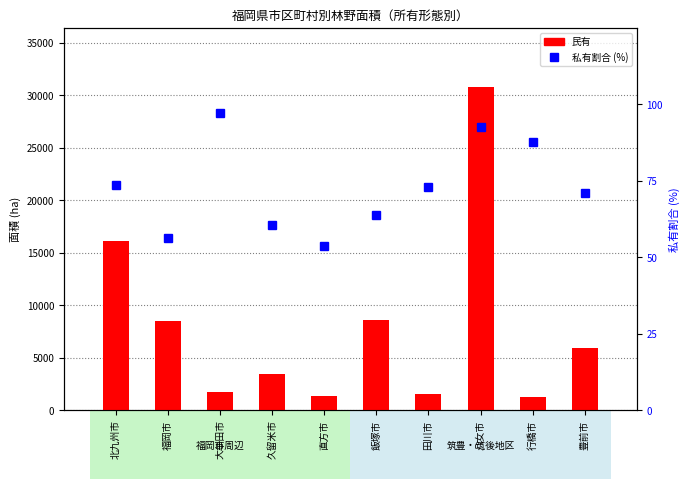

List the labels in order of 私有割合 (%) value, largest first.

大牟田市, 八女市, 行橋市, 北九州市, 田川市, 豊前市, 飯塚市, 久留米市, 福岡市, 直方市